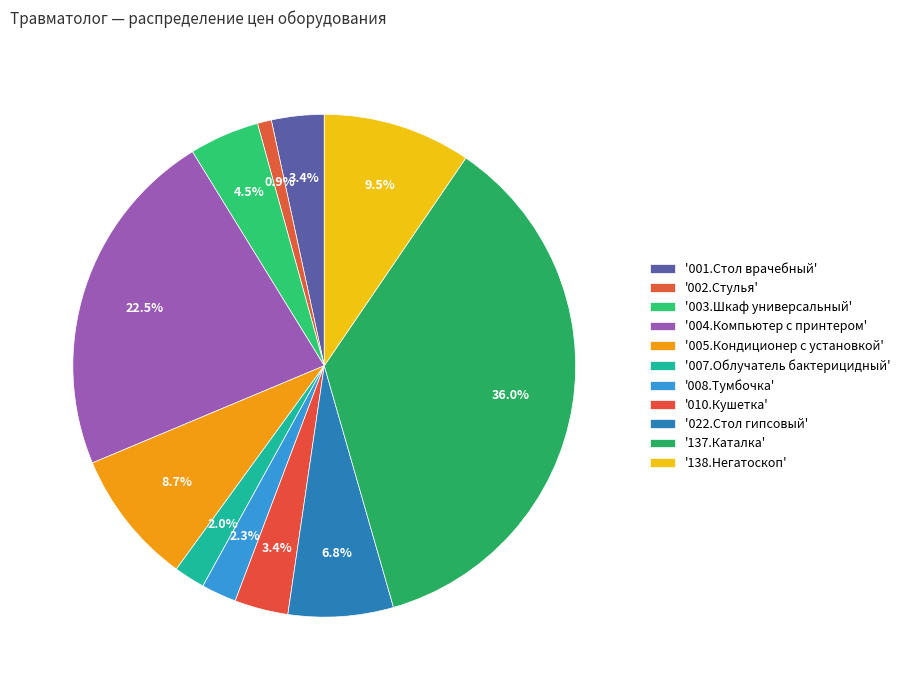

How many slices are in this pie chart?

11